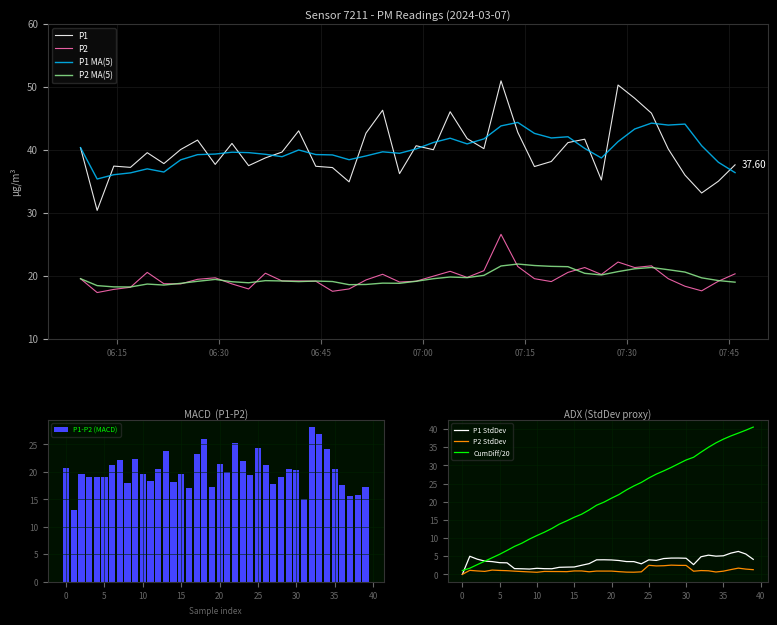

True or false: P1 MA(5) and P2 MA(5) intersect in this chart.

False